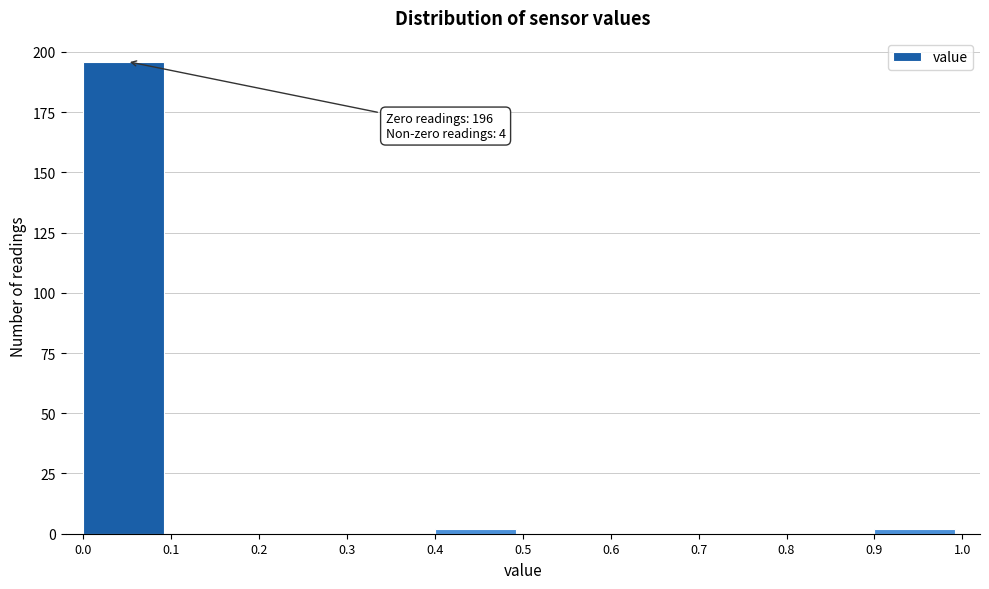

Which range on the x-axis has the tallest bar?

0.0 to 0.1